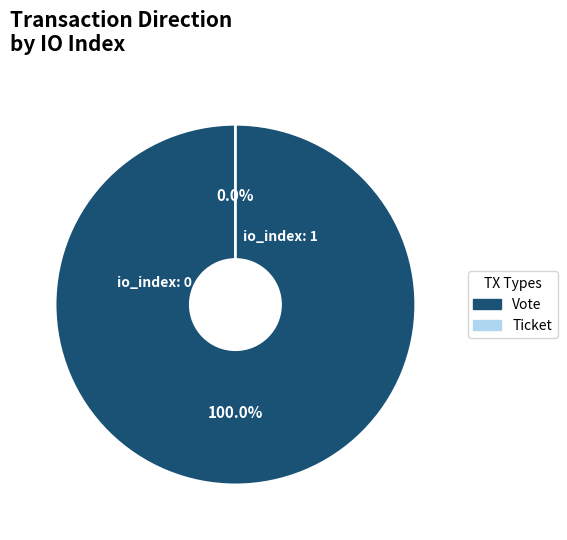

The Ticket slice represents 10% of the pie. True or false?

False